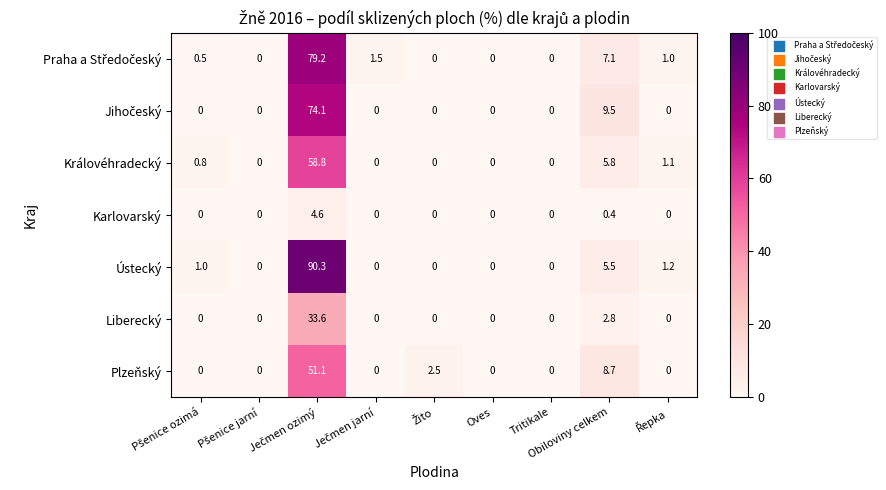

Which series has the widest spread of values?

Ústecký